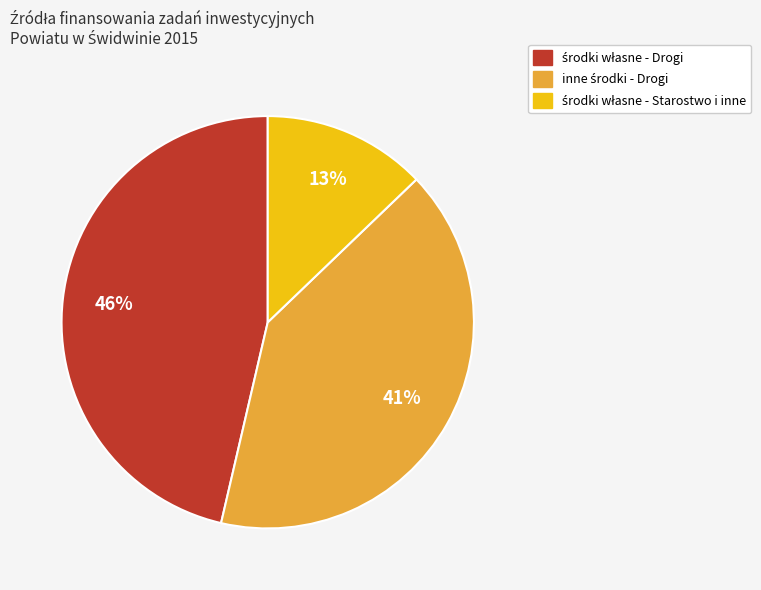

Is there a majority slice in this chart?

No